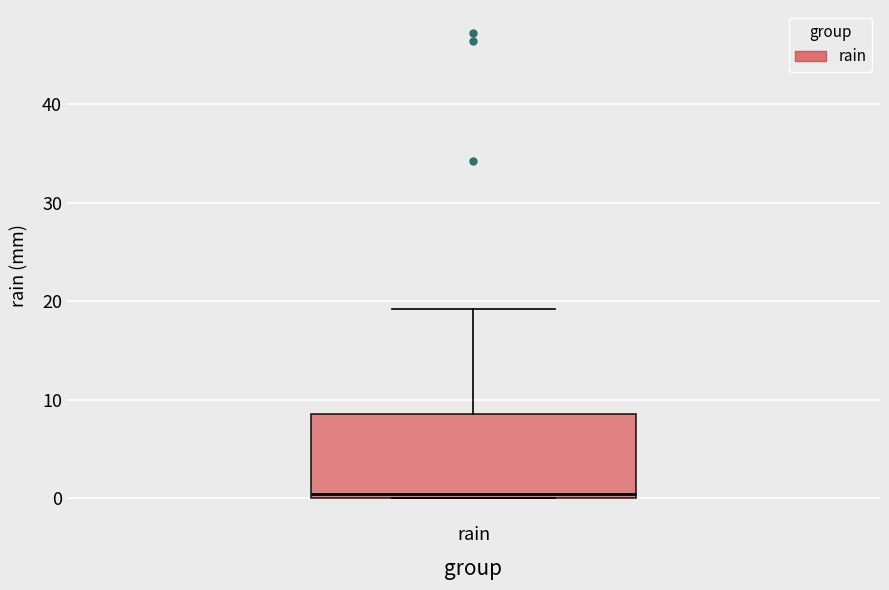

Where is the lower edge of the box for rain on the y-axis? The values are not printed on the chart, so give them approximately, as read against the axis.

0